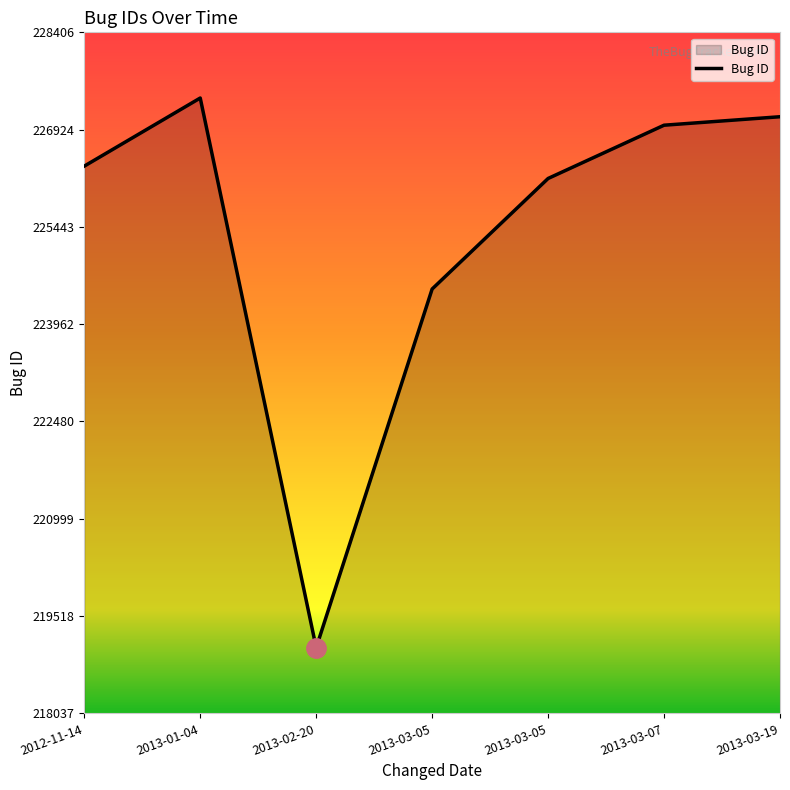

Rank the categories by value from lowest to highest.

2013-02-20, 2013-03-05, 2013-03-05, 2012-11-14, 2013-03-07, 2013-03-19, 2013-01-04